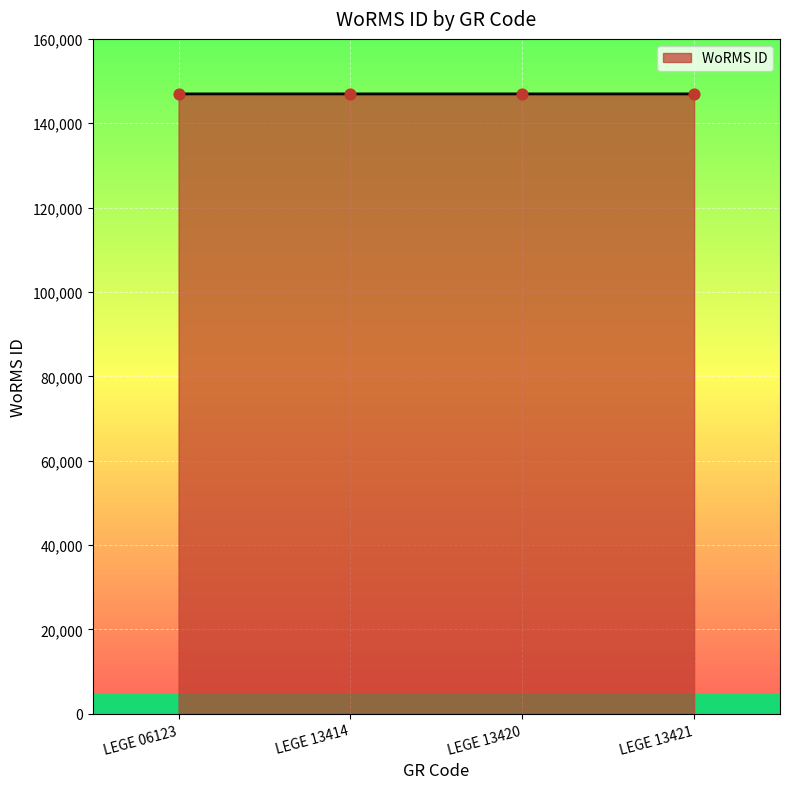

What is the change in value from LEGE 06123 to LEGE 13414?

-1